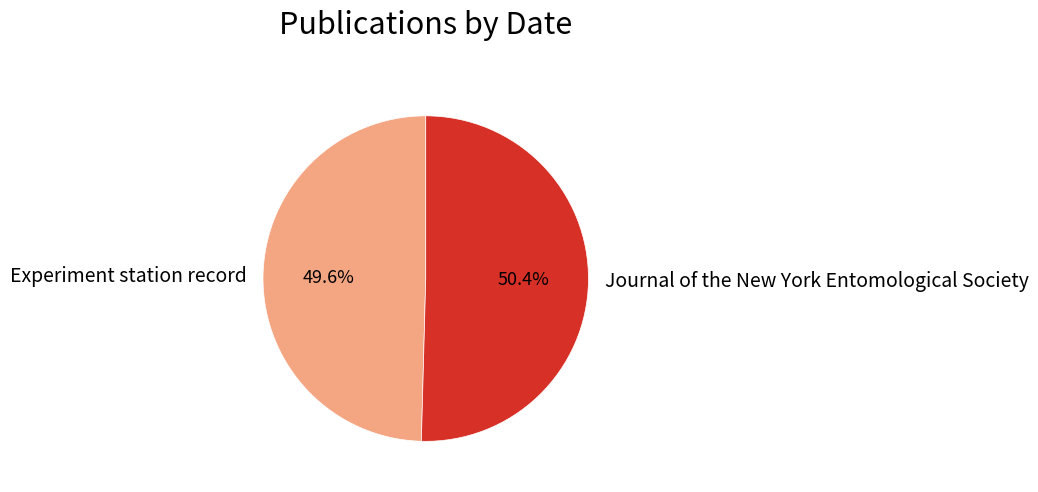

True or false: Journal of the New York Entomological Society accounts for 42% of the total.

False